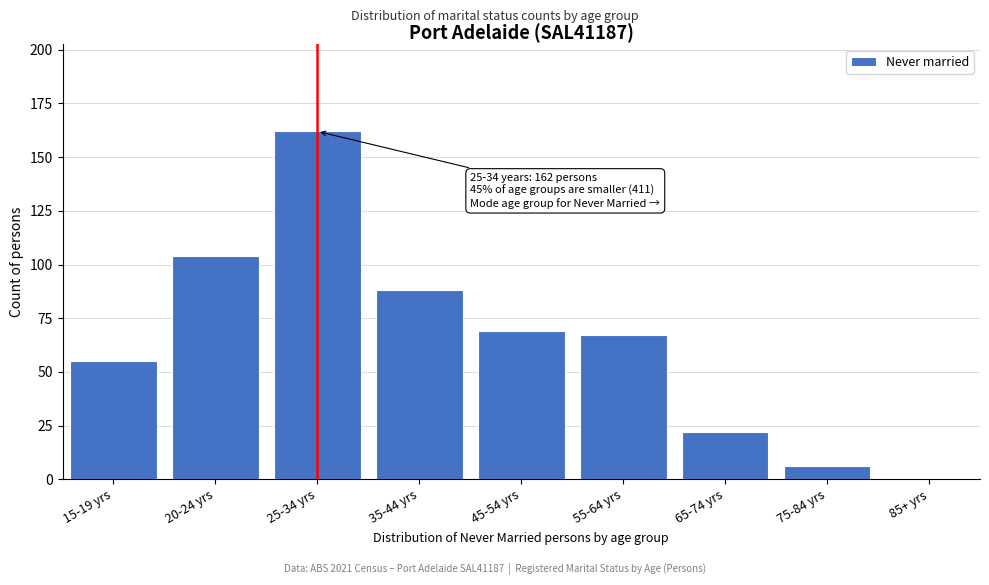

Reading left to right, what are all the values shown in this chart?

15-19 yrs=55	20-24 yrs=104	25-34 yrs=162	35-44 yrs=88	45-54 yrs=69	55-64 yrs=67	65-74 yrs=22	75-84 yrs=6	85+ yrs=0